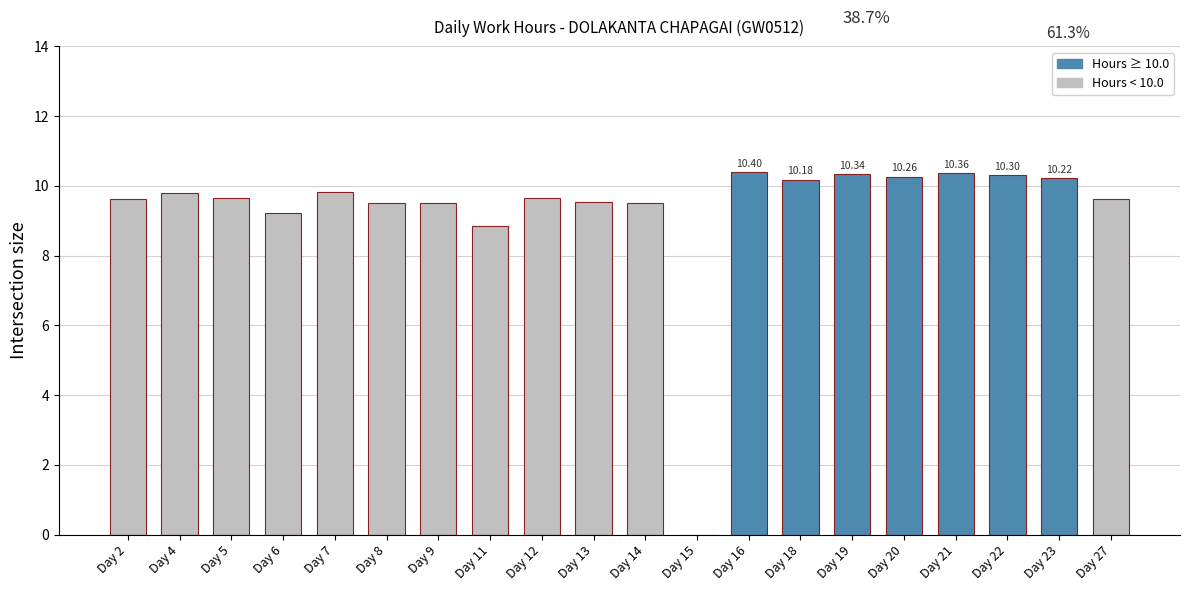

What is the sum of the values at Day 15 and Day 8?

9.5